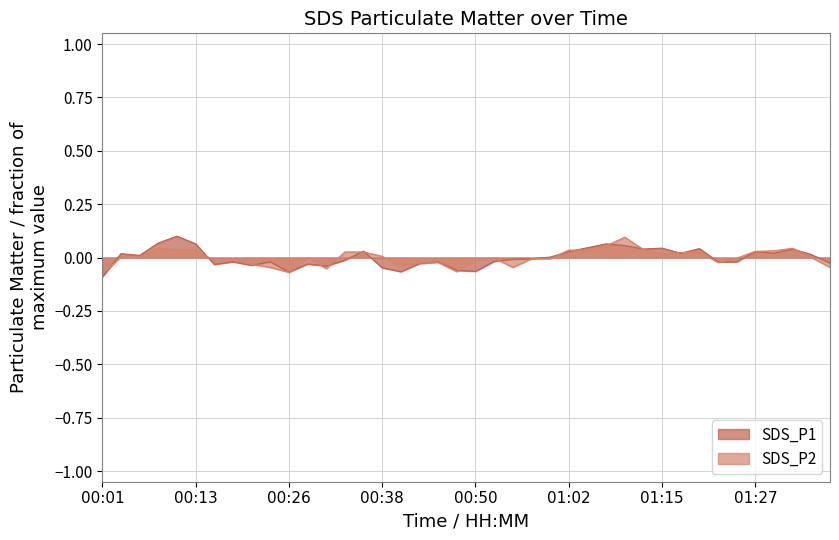

Is it true that SDS_P1 equals -0.0 at 00:16?

True